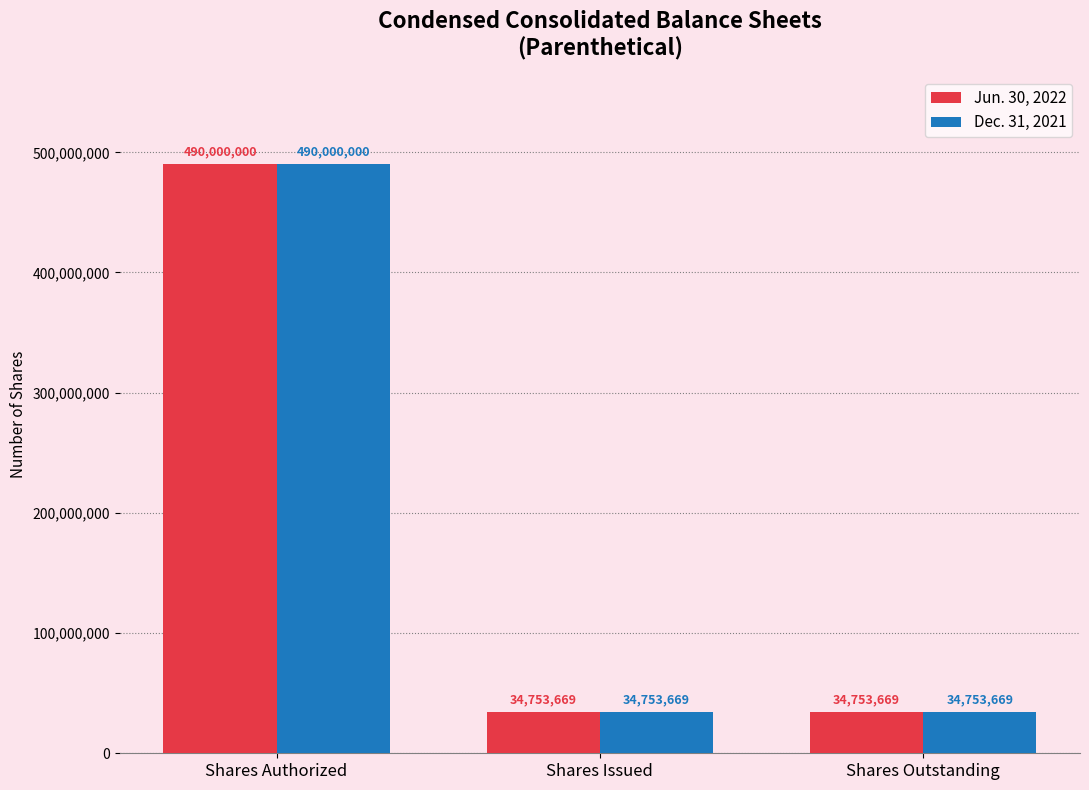

What is the average value of the Dec. 31, 2021 series?

186502446